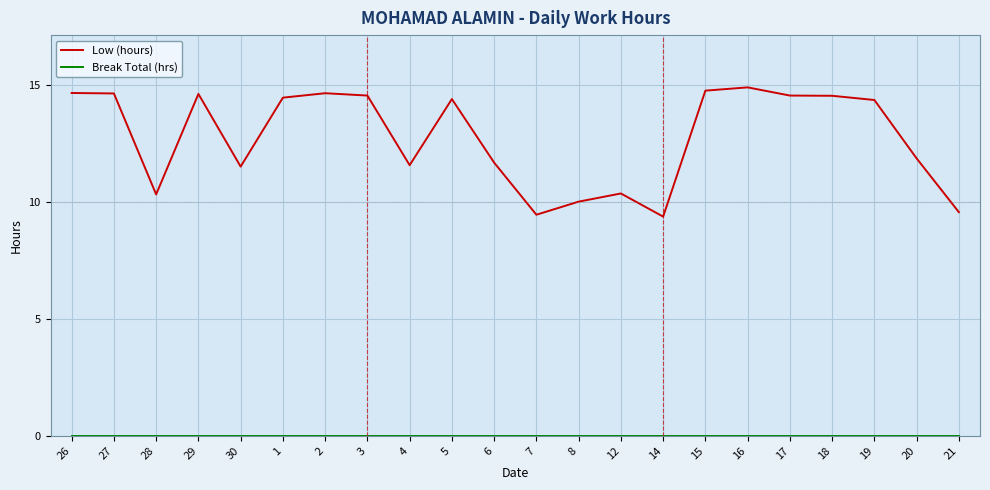

What position from the right is 18?

4